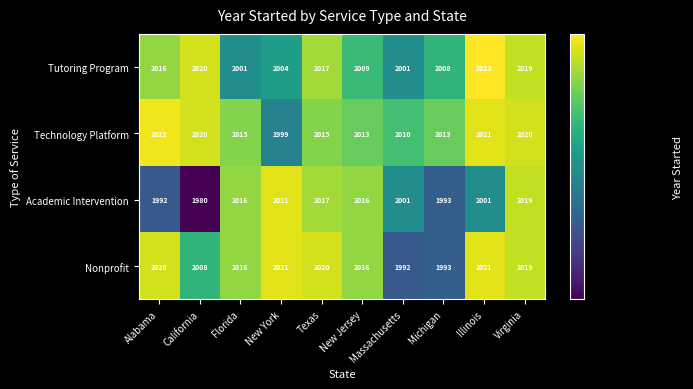

At which label does Nonprofit first exceed 2019?

Alabama